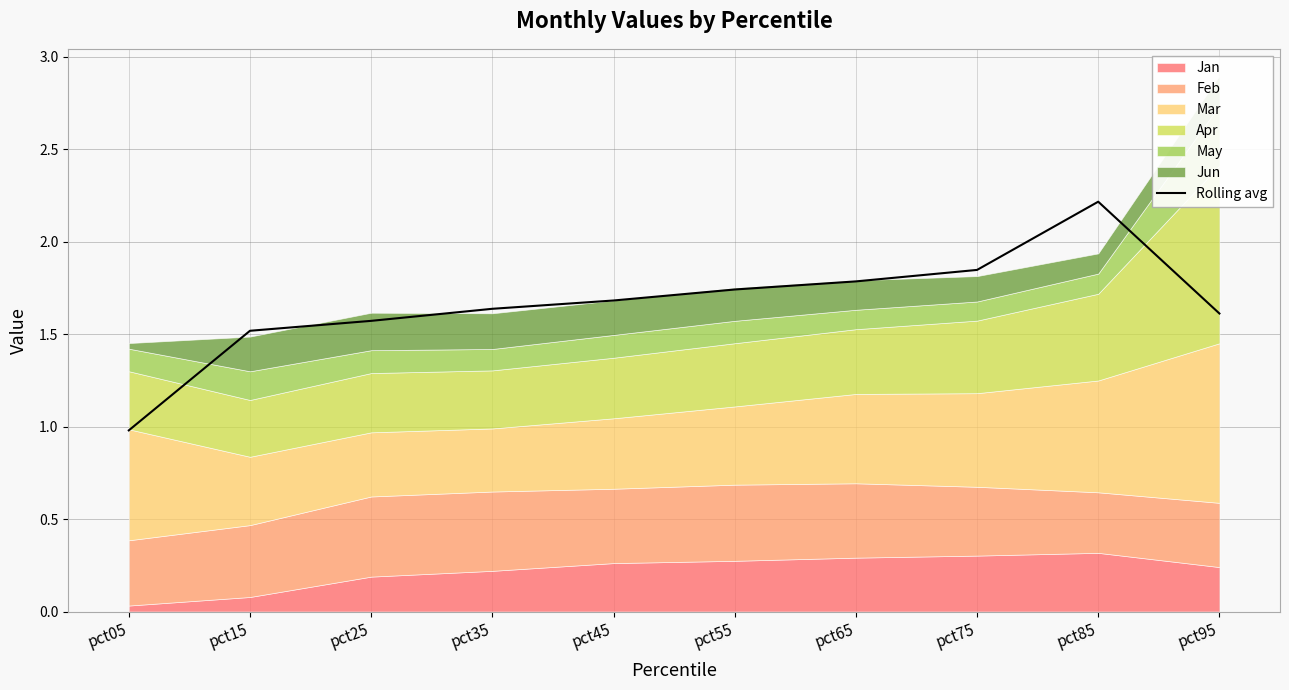

Reading left to right, list all the values displayed in this chart.

pct05=1.0	pct15=1.5	pct25=1.6	pct35=1.6	pct45=1.7	pct55=1.7	pct65=1.8	pct75=1.8	pct85=2.2	pct95=1.6